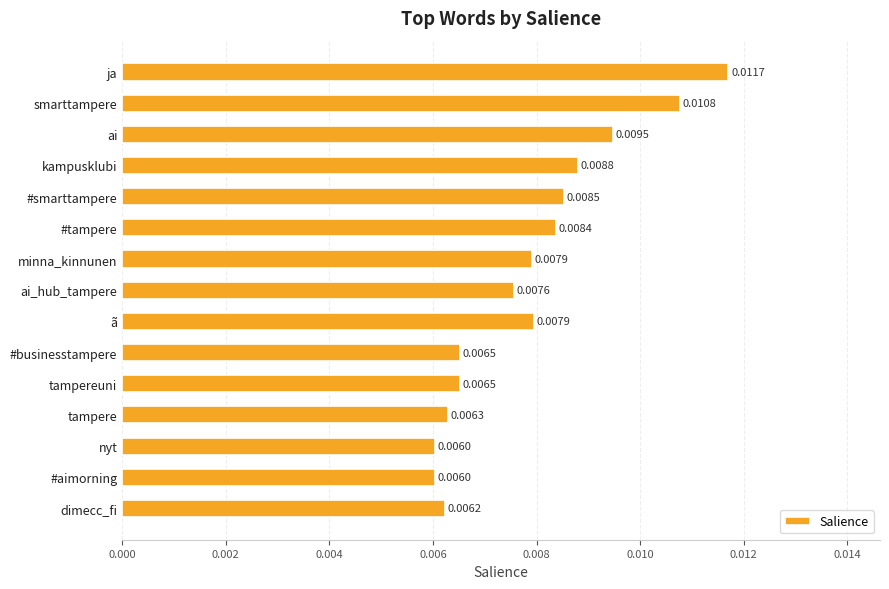

At which category does the chart reach its peak across all series?

ja